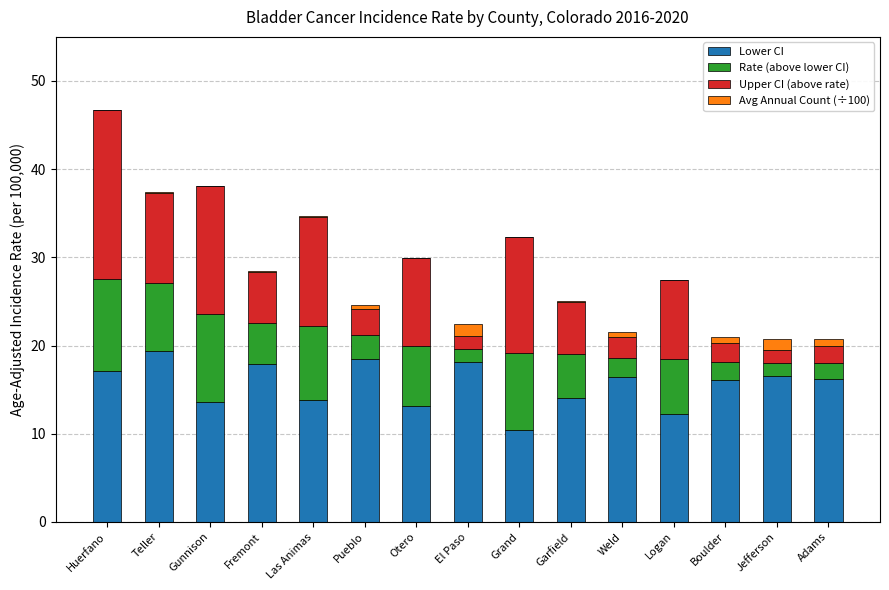

True or false: Lower CI has a value of 27.4 at Boulder.

False